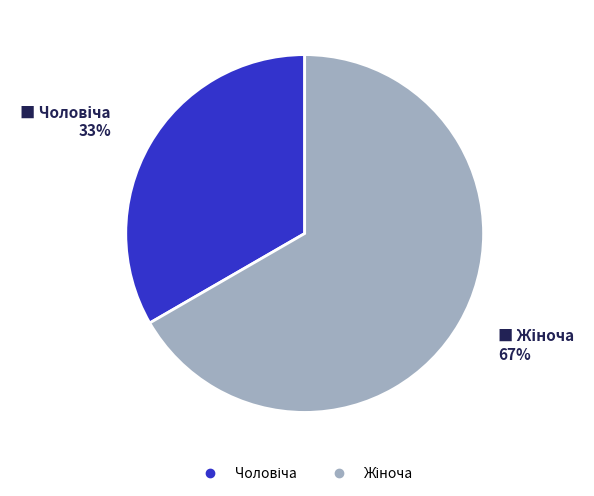

Count the number of slices in the pie.

2